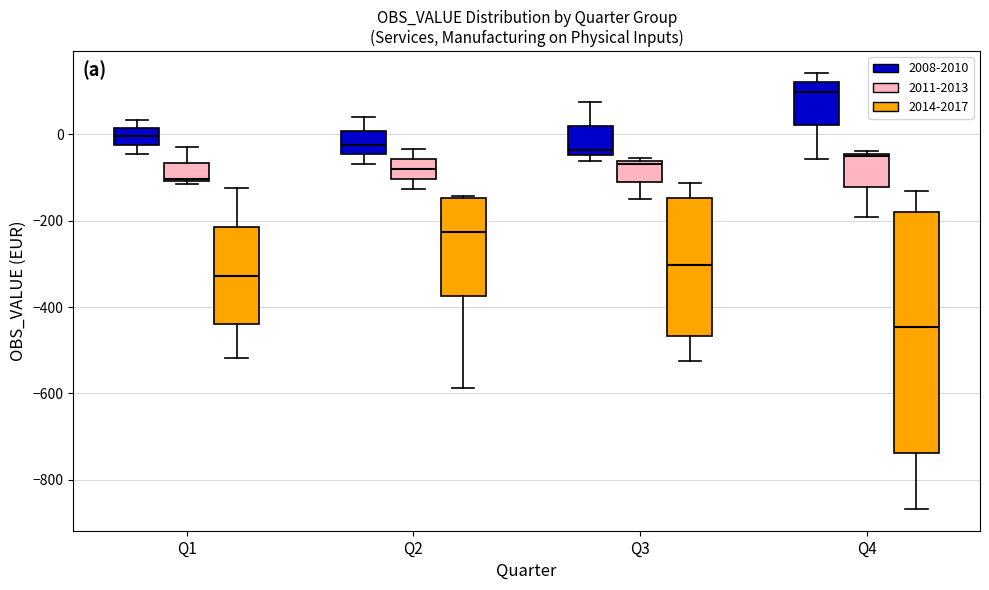

Reading left to right, transcribe this box plot: for each box, give where its median line is, the range the box spans, and where its two whiskers end, as read against the y-axis. The values are not printed on the chart, so give them approximately, as read against the axis.

Q1 (2008-2010): median 0, box -20 to 20, whiskers -40 to 40
Q1 (2011-2013): median -100, box -100 to -60, whiskers -120 to -20
Q1 (2014-2017): median -320, box -440 to -220, whiskers -520 to -120
Q2 (2008-2010): median -20, box -40 to 0, whiskers -60 to 40
Q2 (2011-2013): median -80, box -100 to -60, whiskers -120 to -40
Q2 (2014-2017): median -220, box -380 to -140, whiskers -580 to -140
Q3 (2008-2010): median -40 (just above the box's lower edge), box -40 to 20, whiskers -60 to 80
Q3 (2011-2013): median -80, box -120 to -60, whiskers -160 to -60 (just above the box's upper edge)
Q3 (2014-2017): median -300, box -460 to -140, whiskers -520 to -120
Q4 (2008-2010): median 100, box 20 to 120, whiskers -60 to 140
Q4 (2011-2013): median -60, box -120 to -40, whiskers -200 to -40
Q4 (2014-2017): median -440, box -740 to -180, whiskers -860 to -140